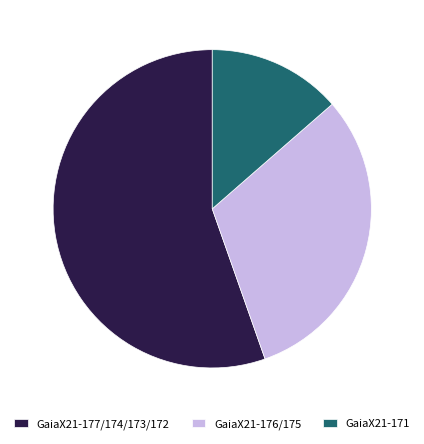

The GaiaX21-176/175 slice represents 31% of the pie. True or false?

True